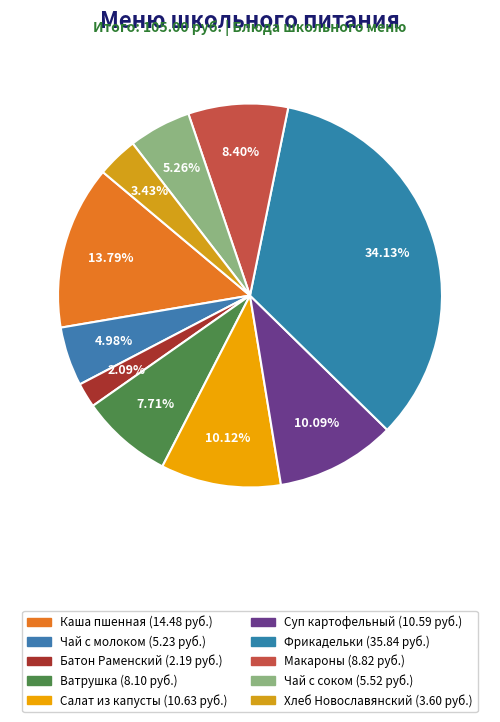

Is there any slice that represents more than half of the pie?

No